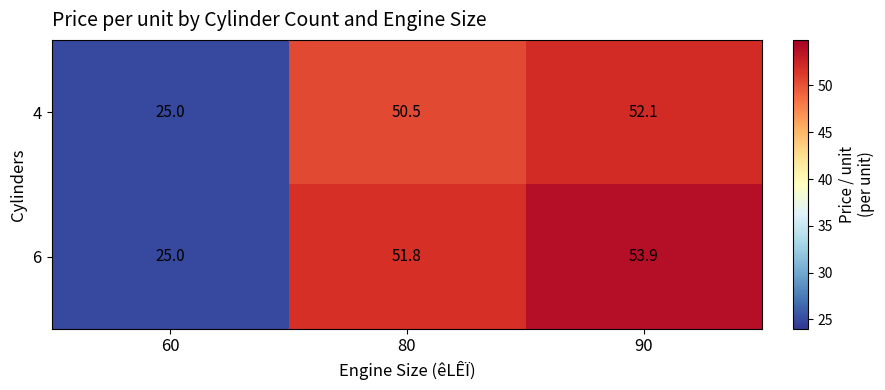

Reading left to right, transcribe all the data shown in this chart.

4: 60=25.0	80=50.5	90=52.1
6: 60=25.0	80=51.8	90=53.9